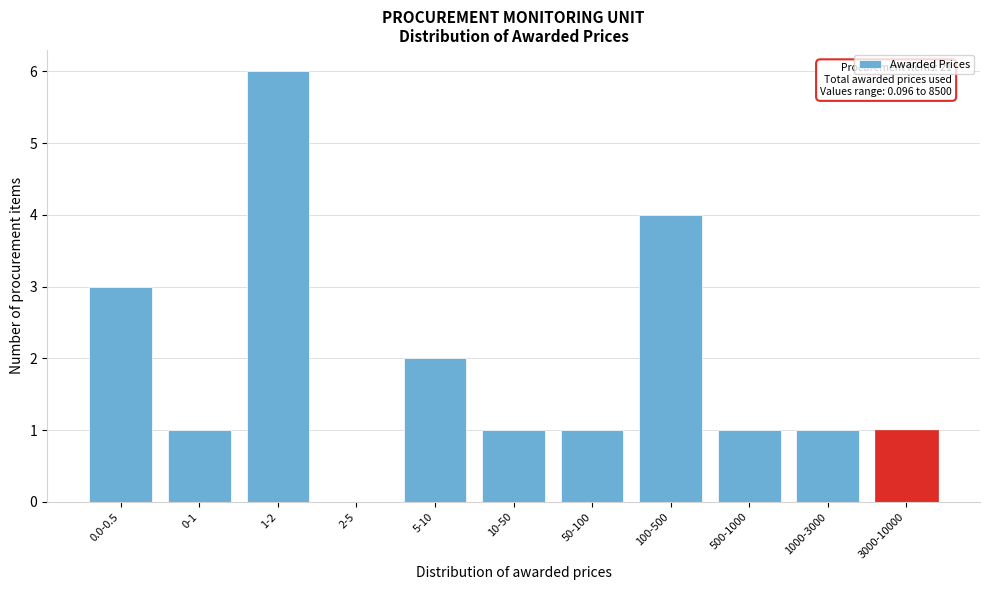

Reading left to right, list all the values displayed in this chart.

0.0-0.5=3	0-1=1	1-2=6	2-5=0	5-10=2	10-50=1	50-100=1	100-500=4	500-1000=1	1000-3000=1	3000-10000=1